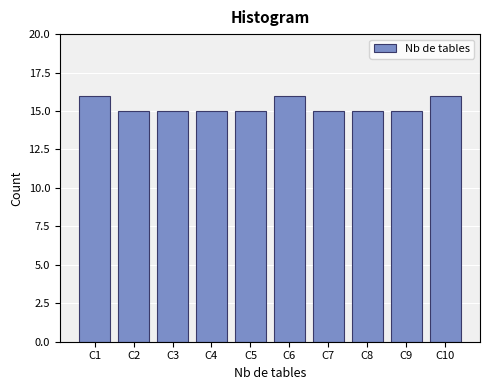

Reading right to left, list all the values displayed in this chart.

C10=16	C9=15	C8=15	C7=15	C6=16	C5=15	C4=15	C3=15	C2=15	C1=16